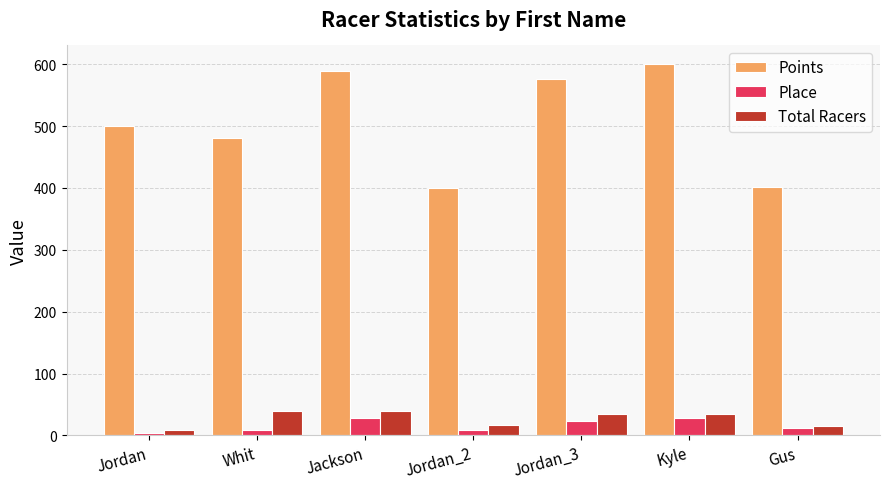

Count the number of categories in the chart.

7